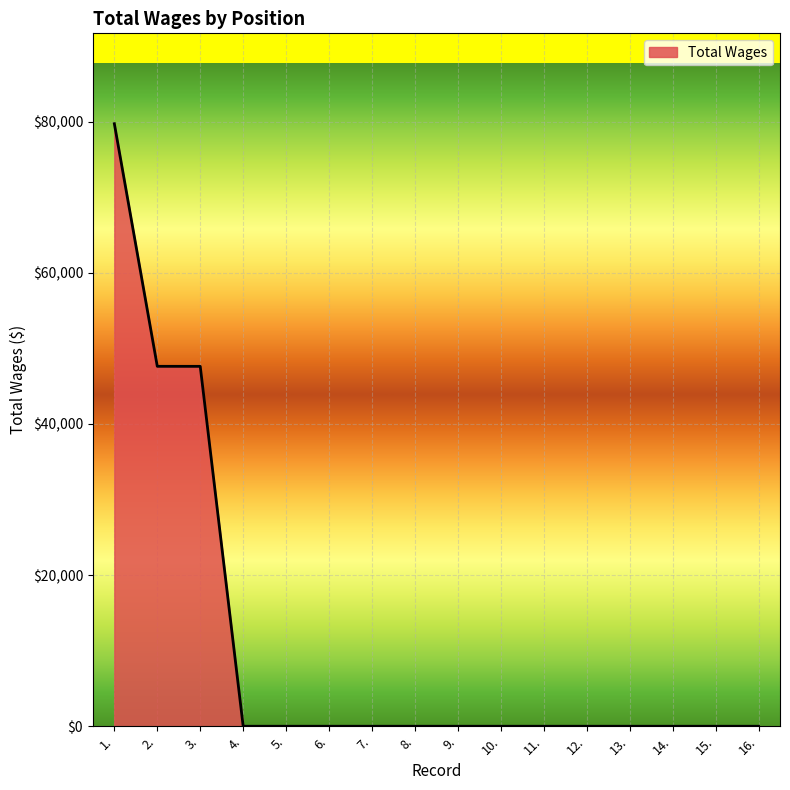

What is the sum of all values?

174969